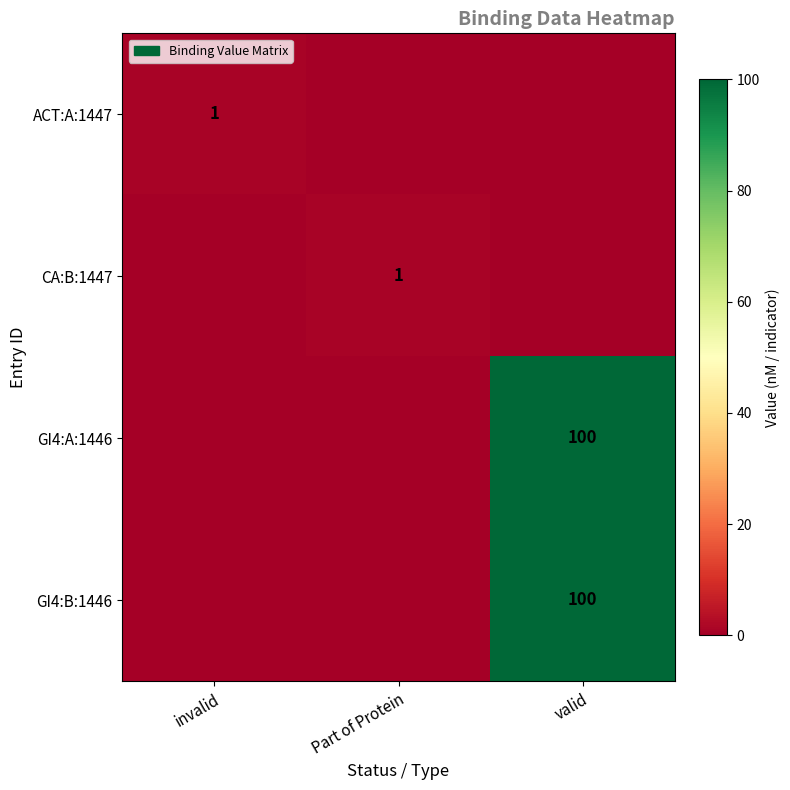

True or false: GI4:A:1446 has a value of 0 at invalid.

True